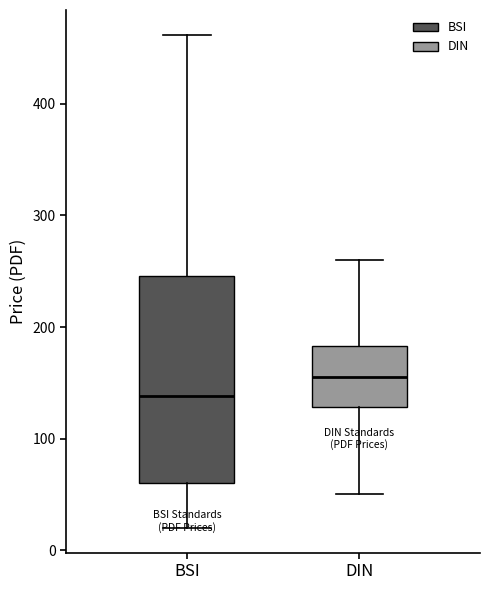

Where is the lower edge of the box for DIN on the y-axis? The values are not printed on the chart, so give them approximately, as read against the axis.

130